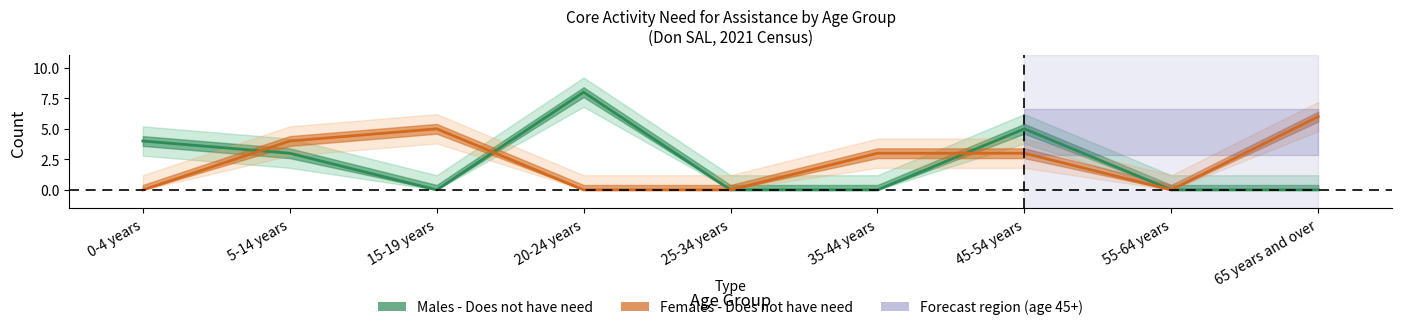

Rank the categories by Females - Does not have need value from lowest to highest.

0-4 years, 20-24 years, 25-34 years, 55-64 years, 35-44 years, 45-54 years, 5-14 years, 15-19 years, 65 years and over